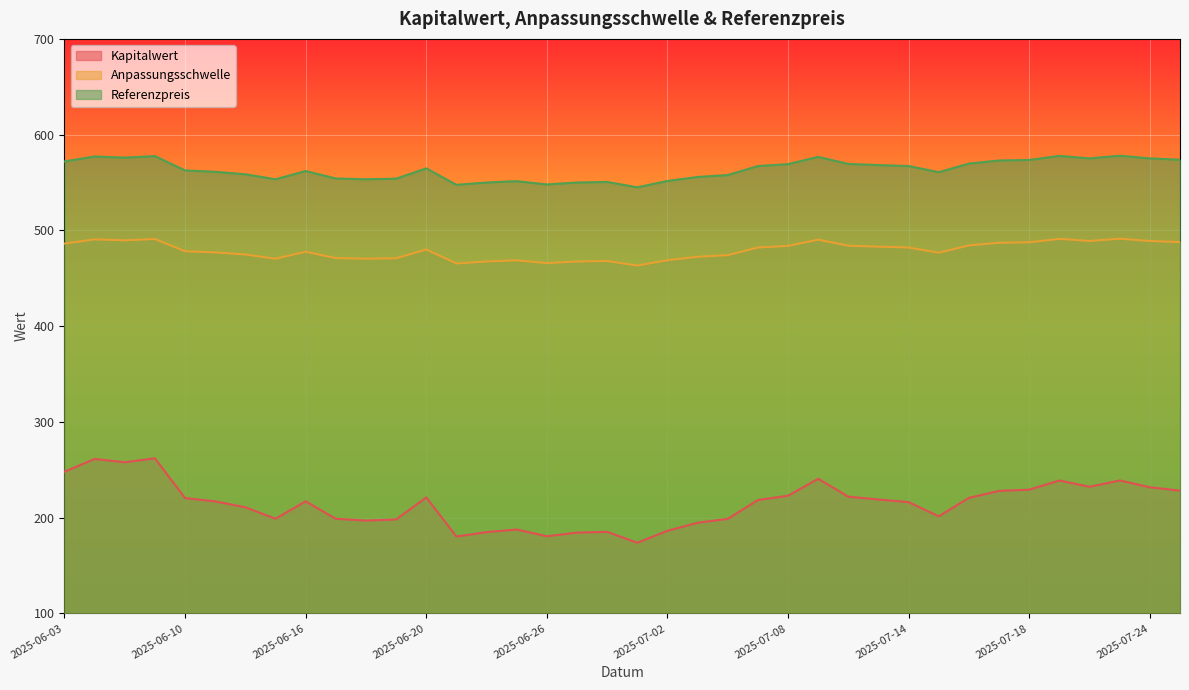

Does the chart display data point markers on the line(s)?

No